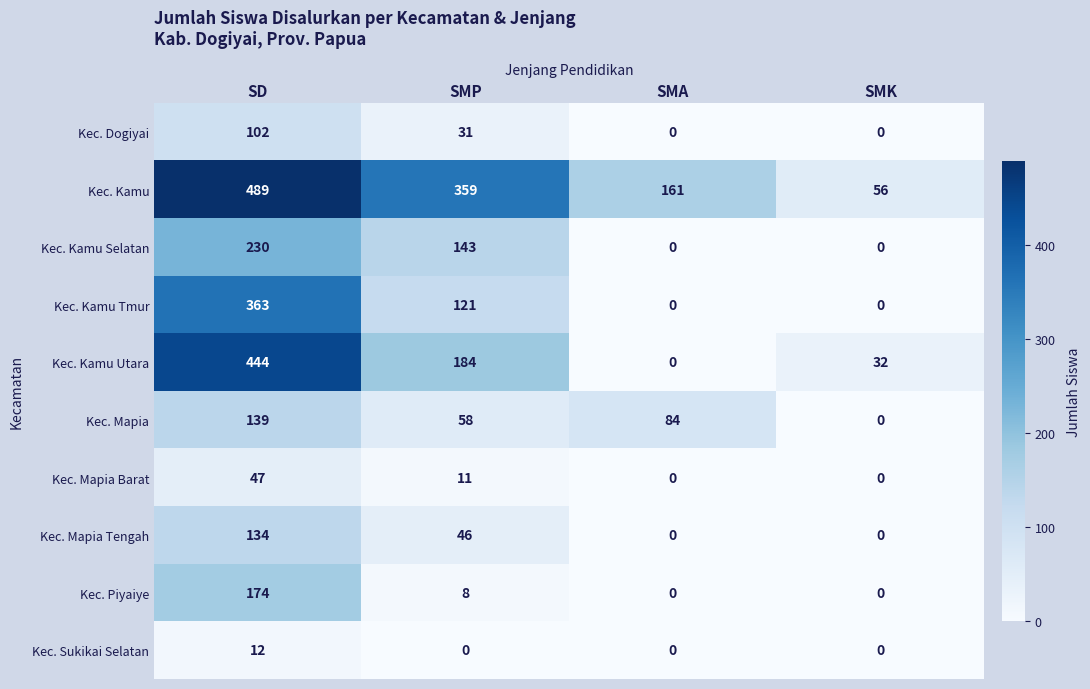

At which category is the sum across all series the highest?

SD